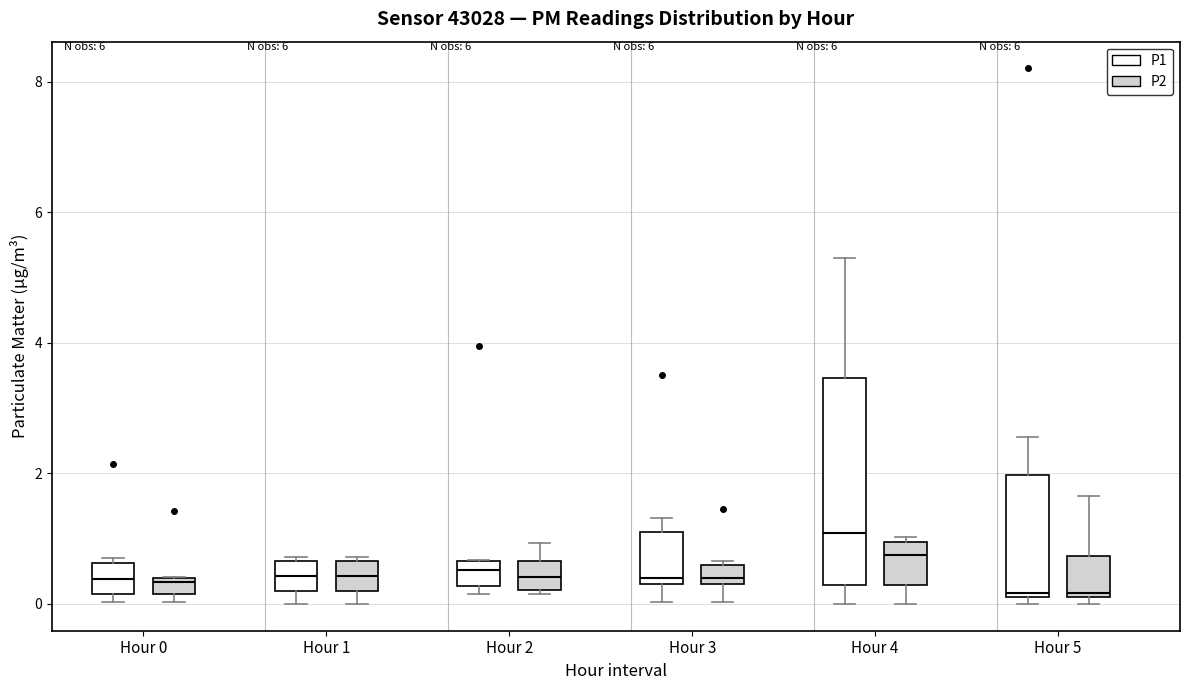

Which box has the highest median line?

Hour 4 (P1)